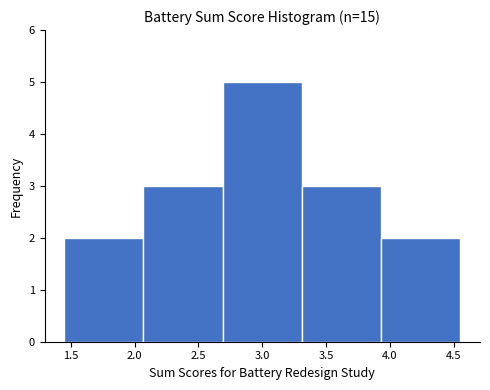

Reading left to right, list every bar in this chart as the range it spans on the x-axis followed by its height. Neither the bar edges nor the heights are printed on the chart, so give them approximately, as read against the axes.

1.45 to 2.07: 2
2.07 to 2.69: 3
2.69 to 3.31: 5
3.31 to 3.93: 3
3.93 to 4.55: 2